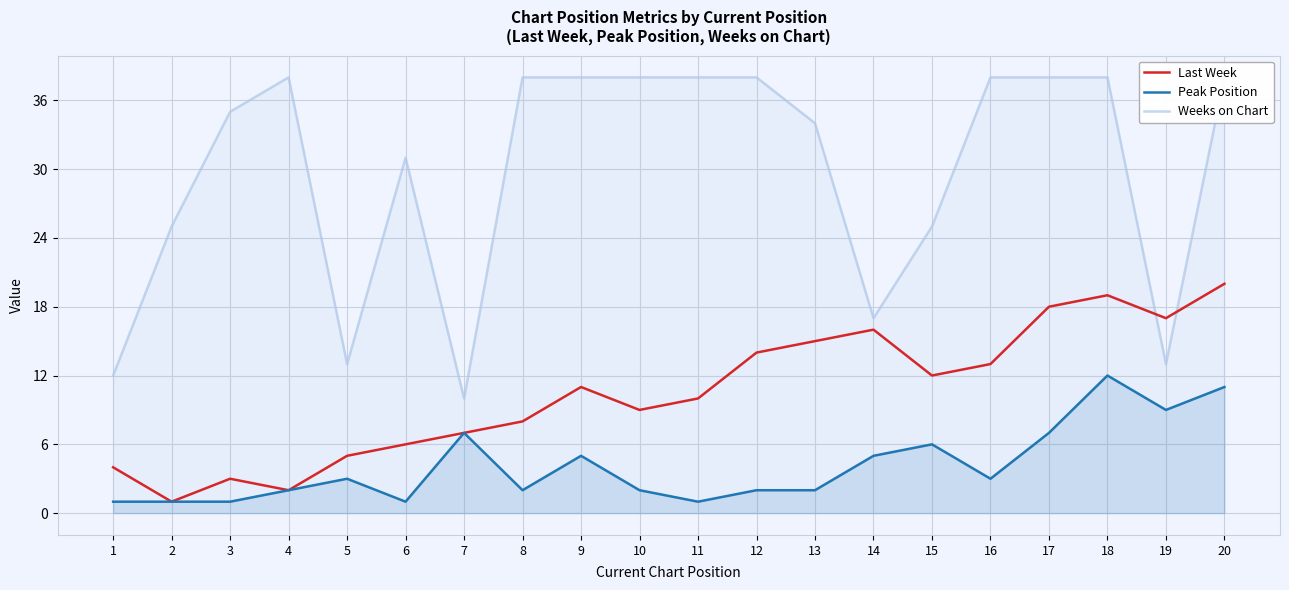

Which has a higher value, 9 or 14?

14